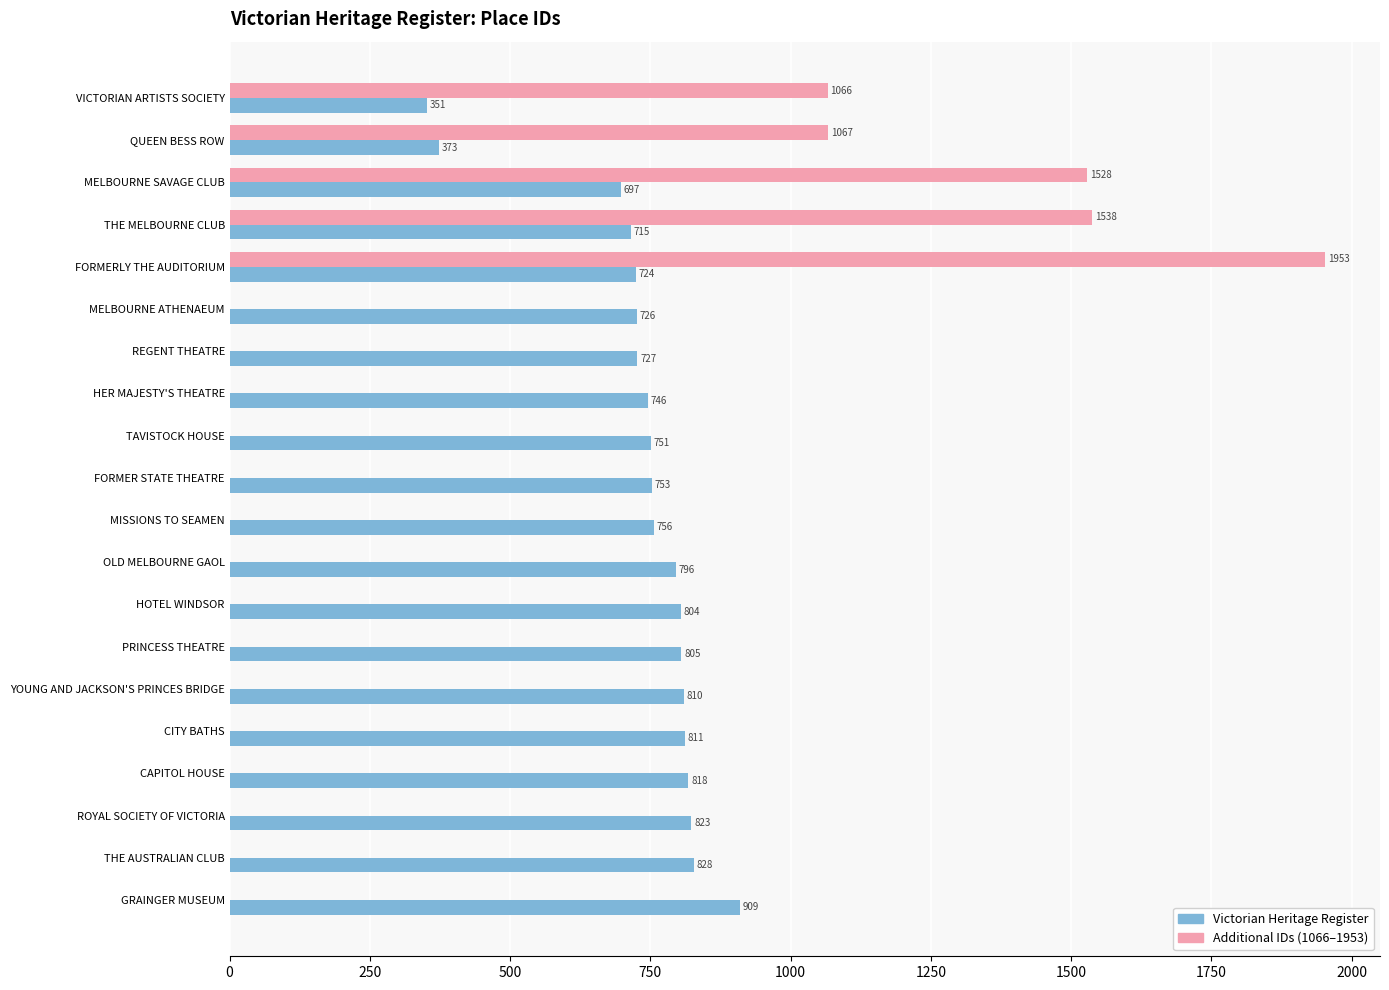

At which category is the sum across all series the highest?

FORMERLY THE AUDITORIUM